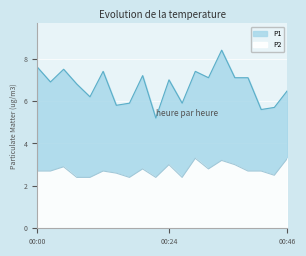

Reading left to right, transcribe all the data shown in this chart.

P1: 7.6	6.9	7.5	6.8	6.2	7.4	5.8	5.9	7.2	5.2	7.0	5.9	7.4	7.1	8.4	7.1	7.1	5.6	5.7	6.5
P2: 2.7	2.7	2.9	2.4	2.4	2.7	2.6	2.4	2.8	2.4	3.0	2.4	3.3	2.8	3.2	3.0	2.7	2.7	2.5	3.3